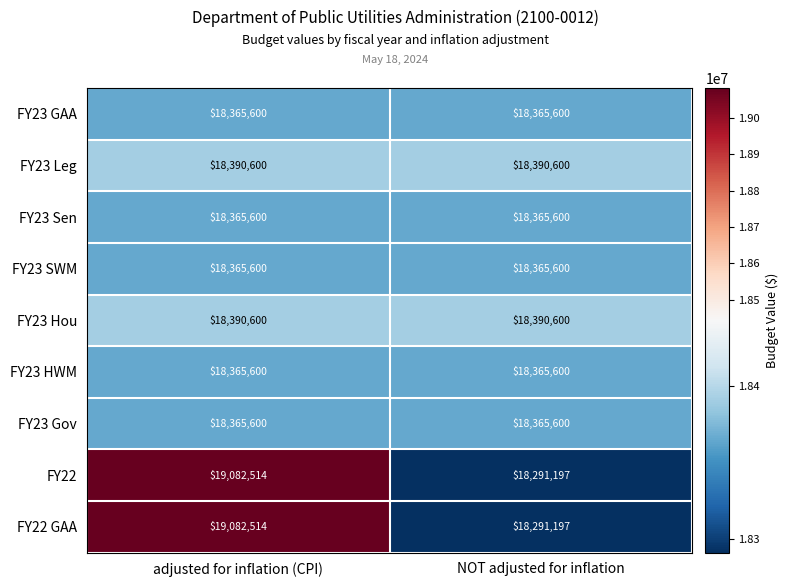

What is the average value of the FY22 series?

18686856